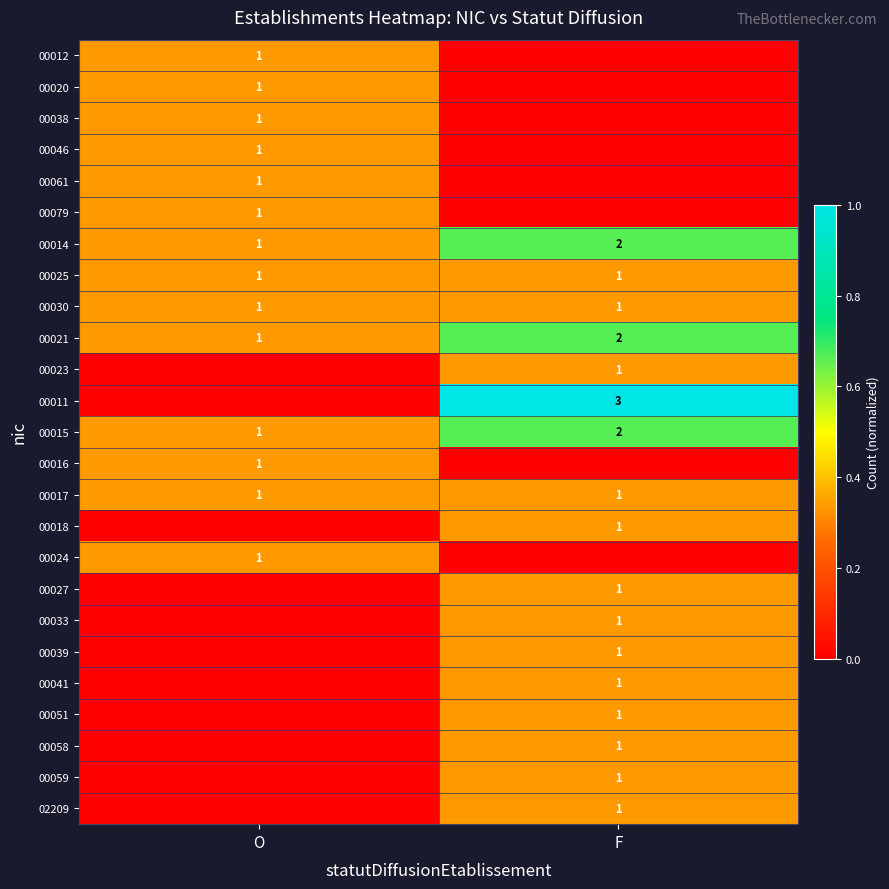

The value of 02209 at F is 2. True or false?

False